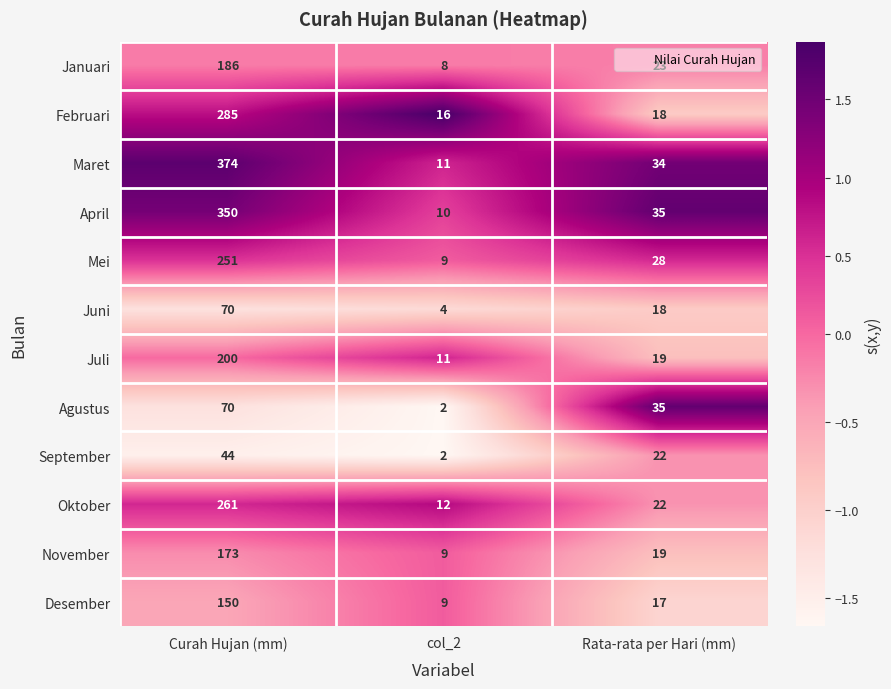

Count the number of data series in this chart.

12